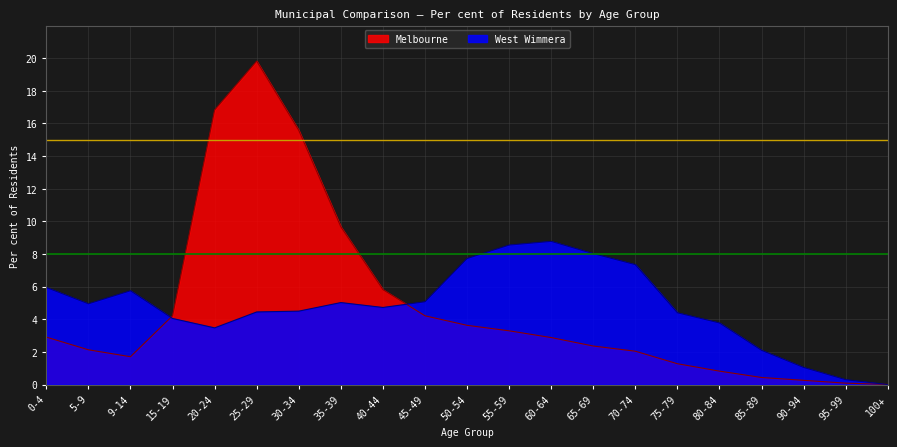

Which series changed the most between 35-39 and 45-49?

Melbourne